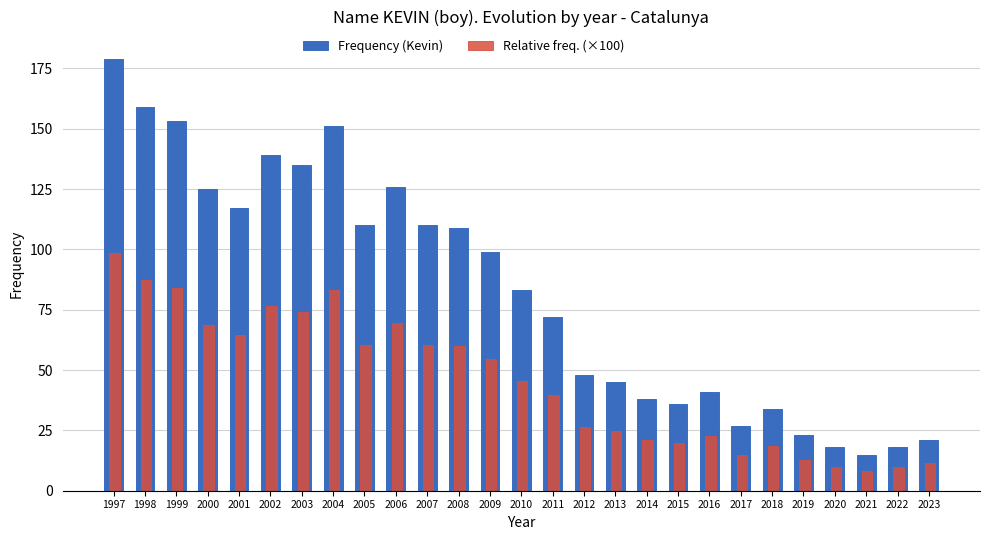

What is the total value across all series at 2005?

170.5